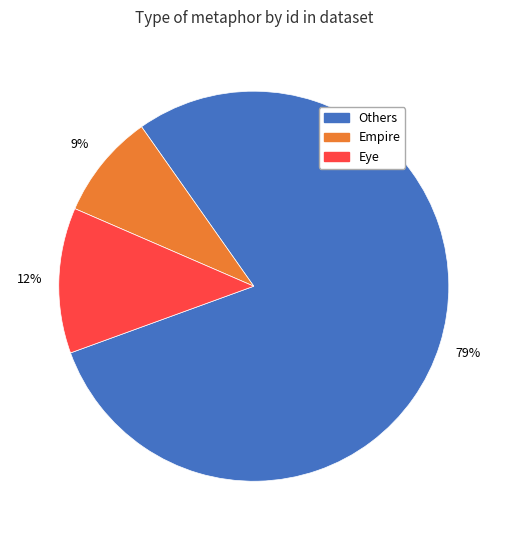

To the nearest percent, what is the difference between the largest and smallest slice percentages?

70%